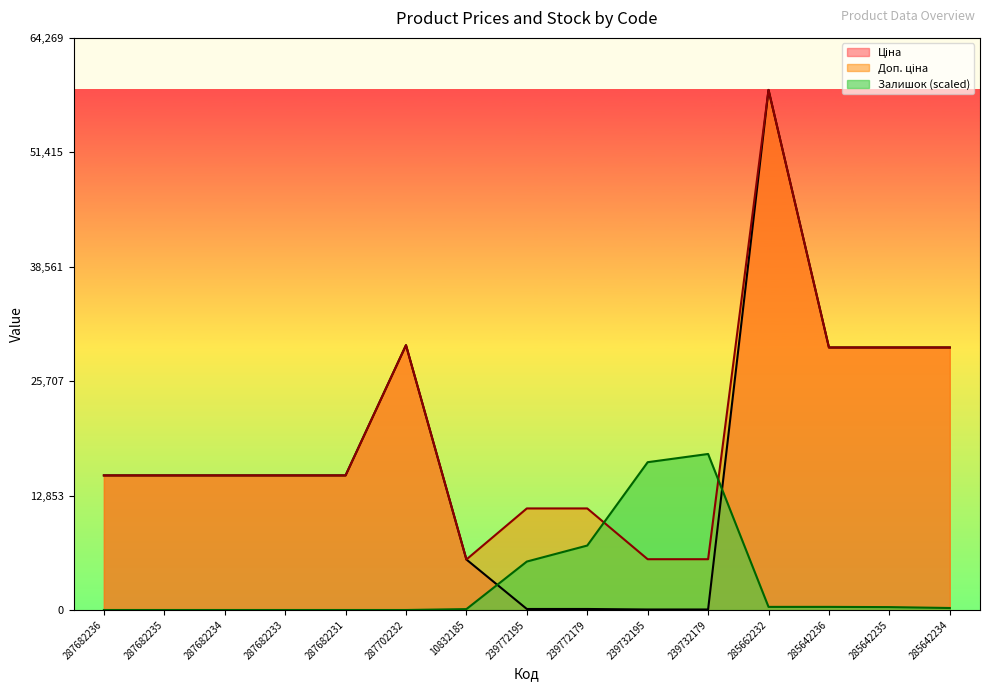

What is the sum of the Ціна values at 239772195 and 285662232?

58540.6